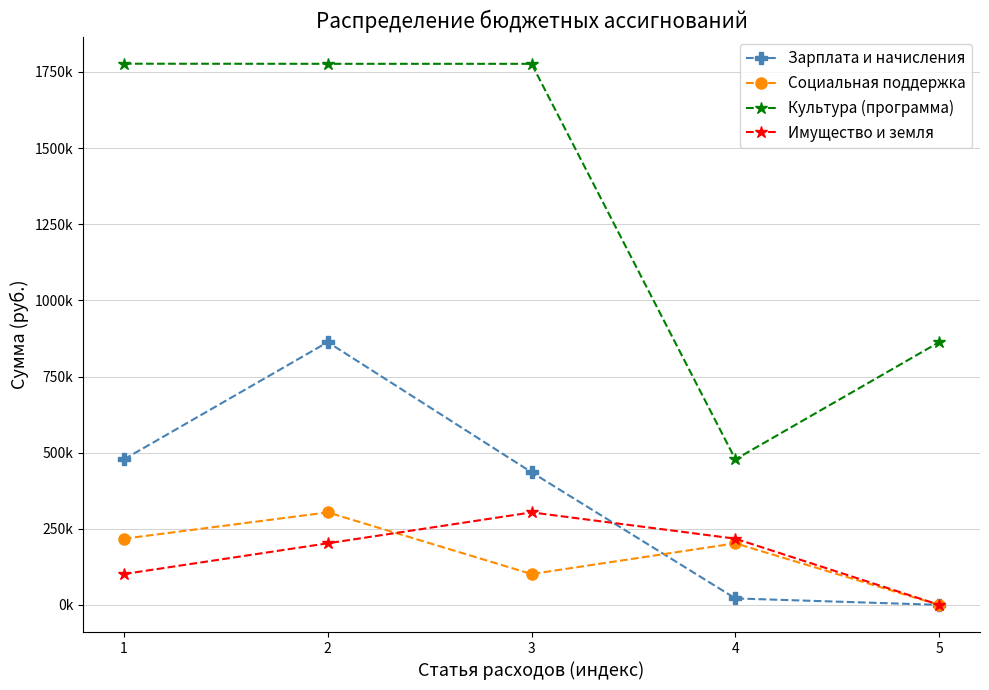

What are all the series names shown in the legend?

Зарплата и начисления, Социальная поддержка, Культура (программа), Имущество и земля